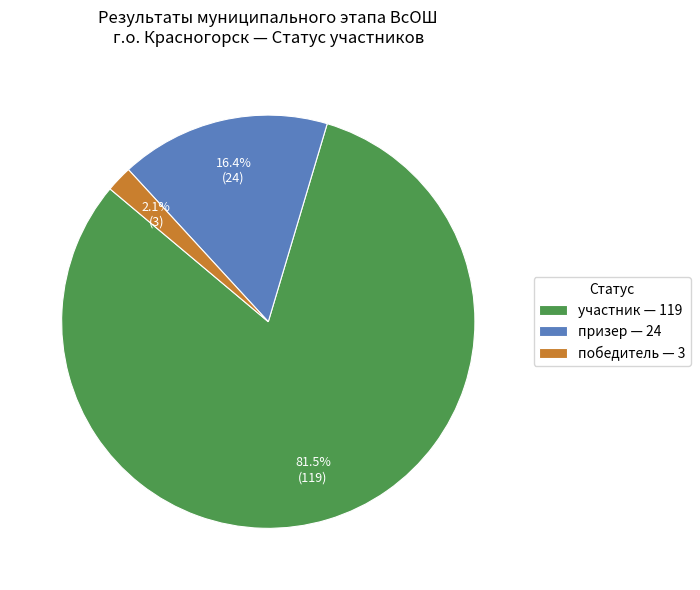

Rank the categories by value from lowest to highest.

победитель, призер, участник